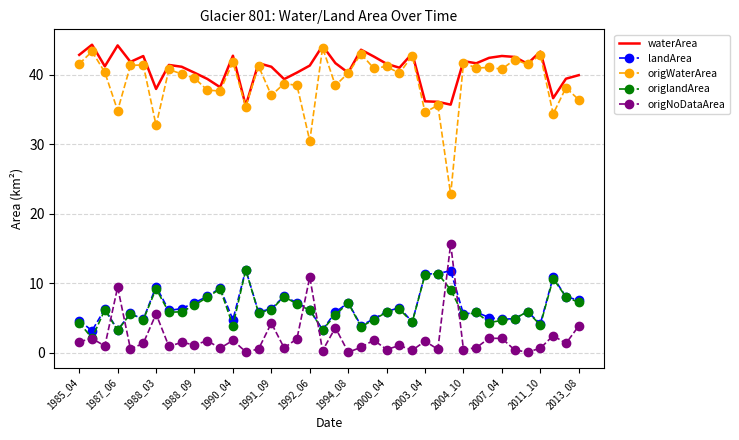

True or false: landArea has more than 1 points higher than both neighbors.

True